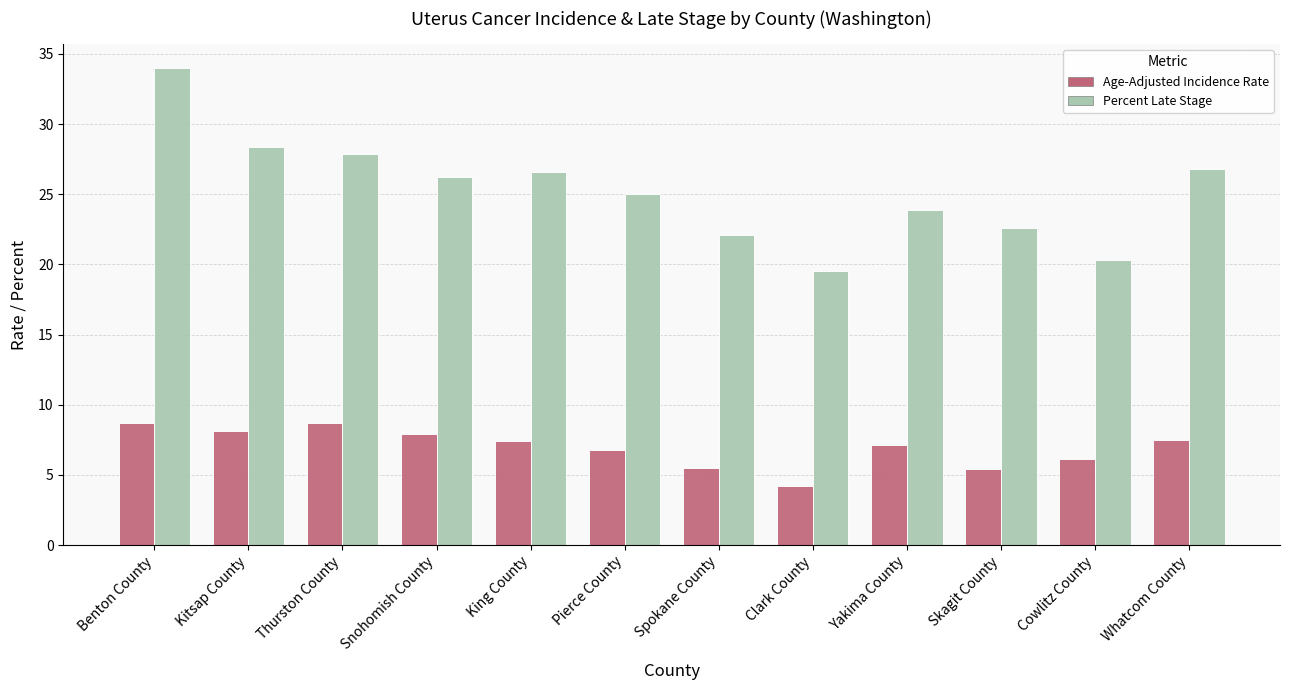

List the series in order of their overall mean, highest first.

Percent Late Stage, Age-Adjusted Incidence Rate